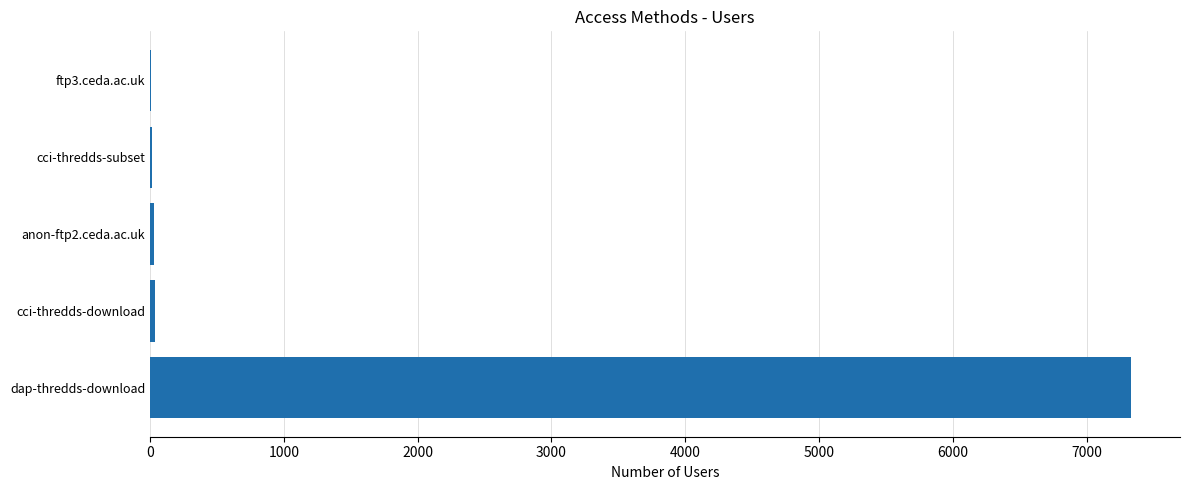

Between anon-ftp2.ceda.ac.uk and dap-thredds-download, which is larger?

dap-thredds-download